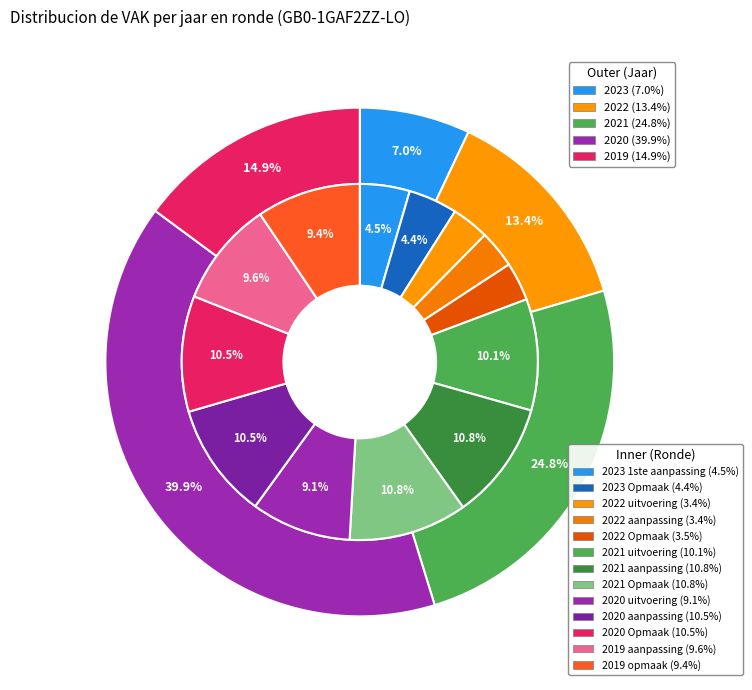

To the nearest percent, what portion does 2019 opmaak represent?

9%